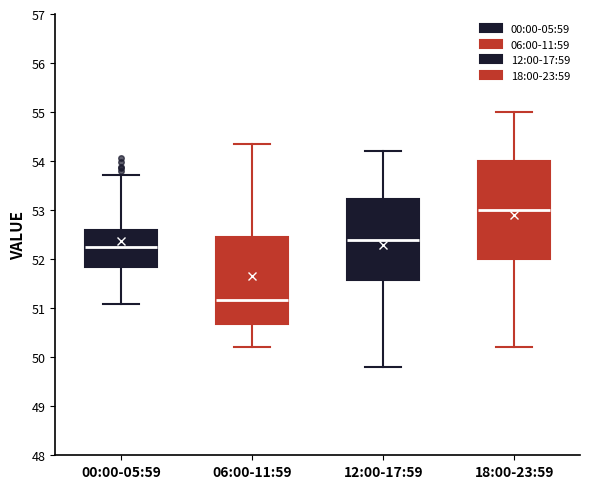

Comparing the boxes themselves (not the whiskers), which one is the tallest?

18:00-23:59